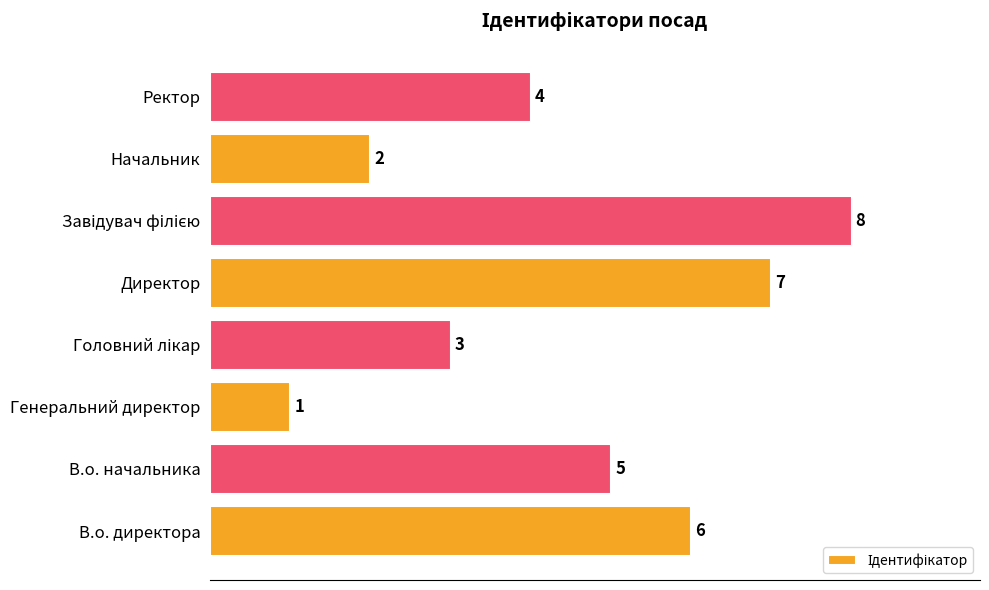

What is the difference between the second highest and second lowest values?

5